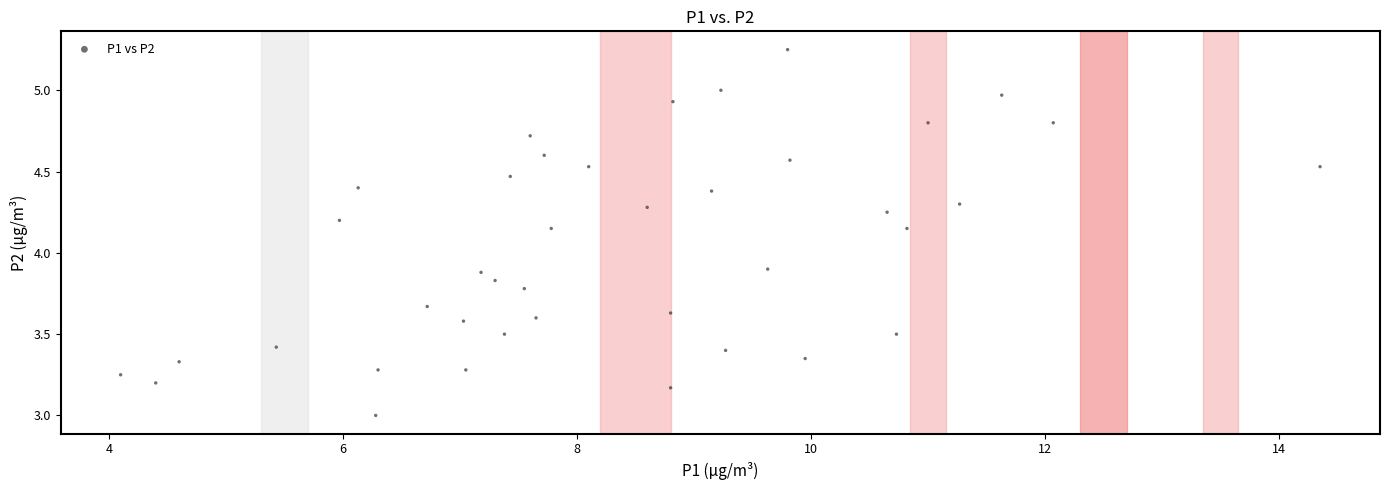

How many data points are displayed?

40